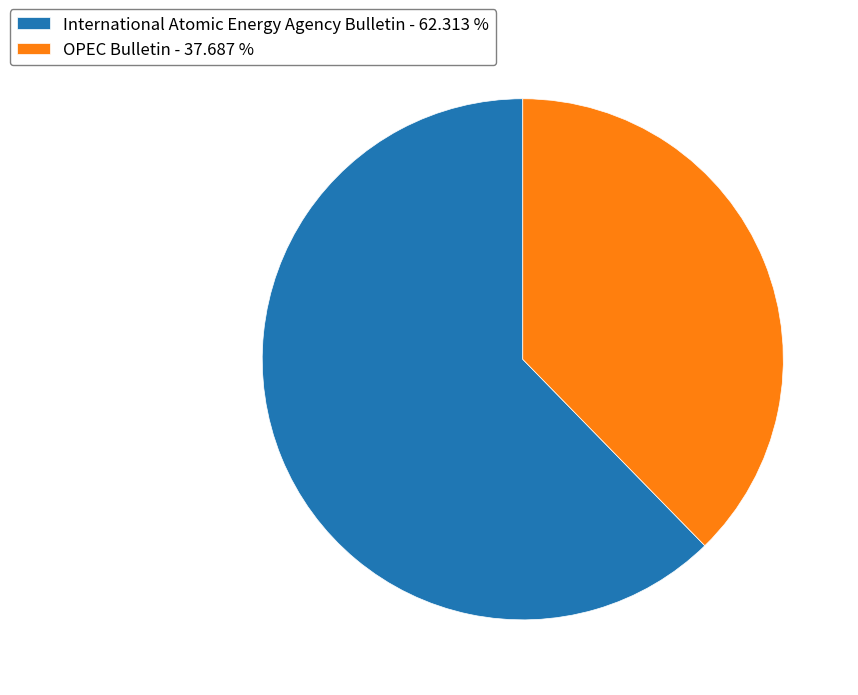

Do OPEC Bulletin and International Atomic Energy Agency Bulletin together represent more than half of the pie?

Yes